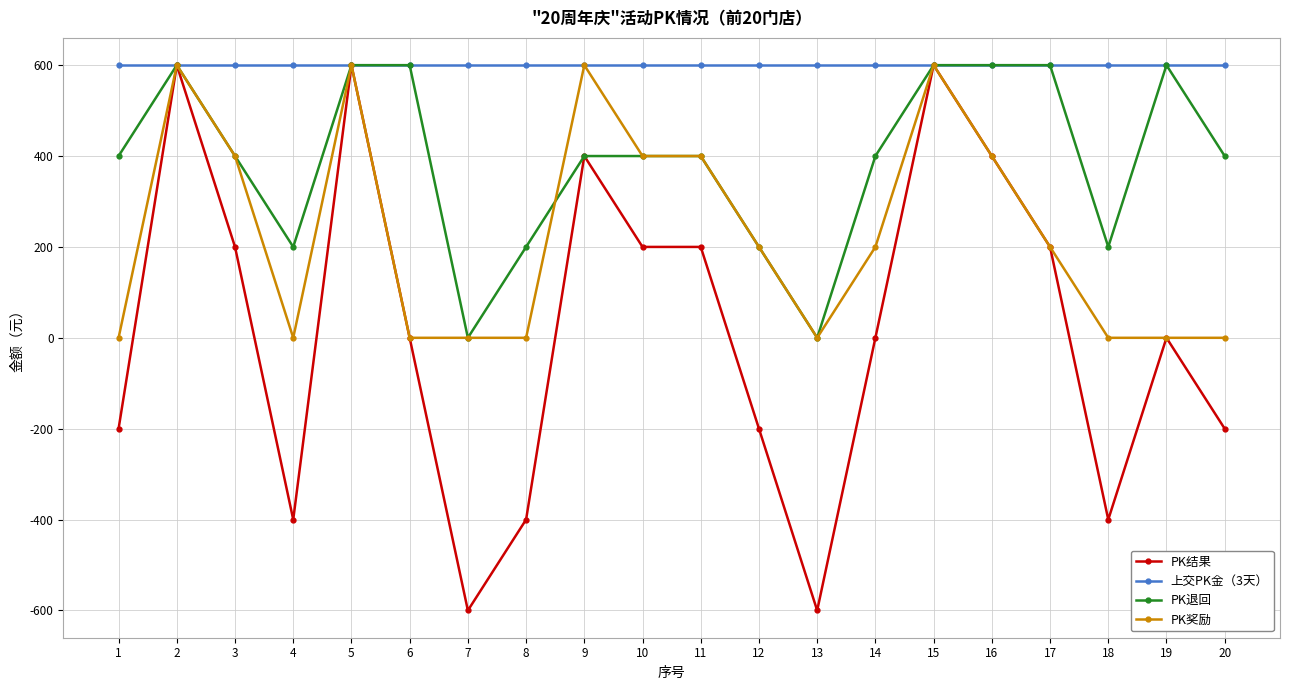

At 4, list the series in order from largest to smallest.

上交PK金（3天）, PK退回, PK奖励, PK结果